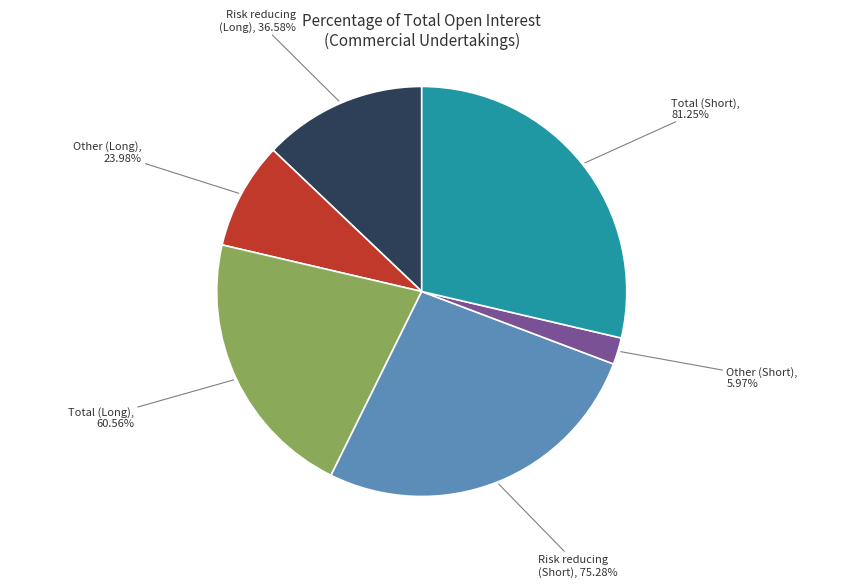

Rank the categories by value from lowest to highest.

Other (Short)
5.97%, Other (Long)
23.98%, Risk reducing (Long)
36.58%, Total (Long)
60.56%, Risk reducing (Short)
75.28%, Total (Short)
81.25%